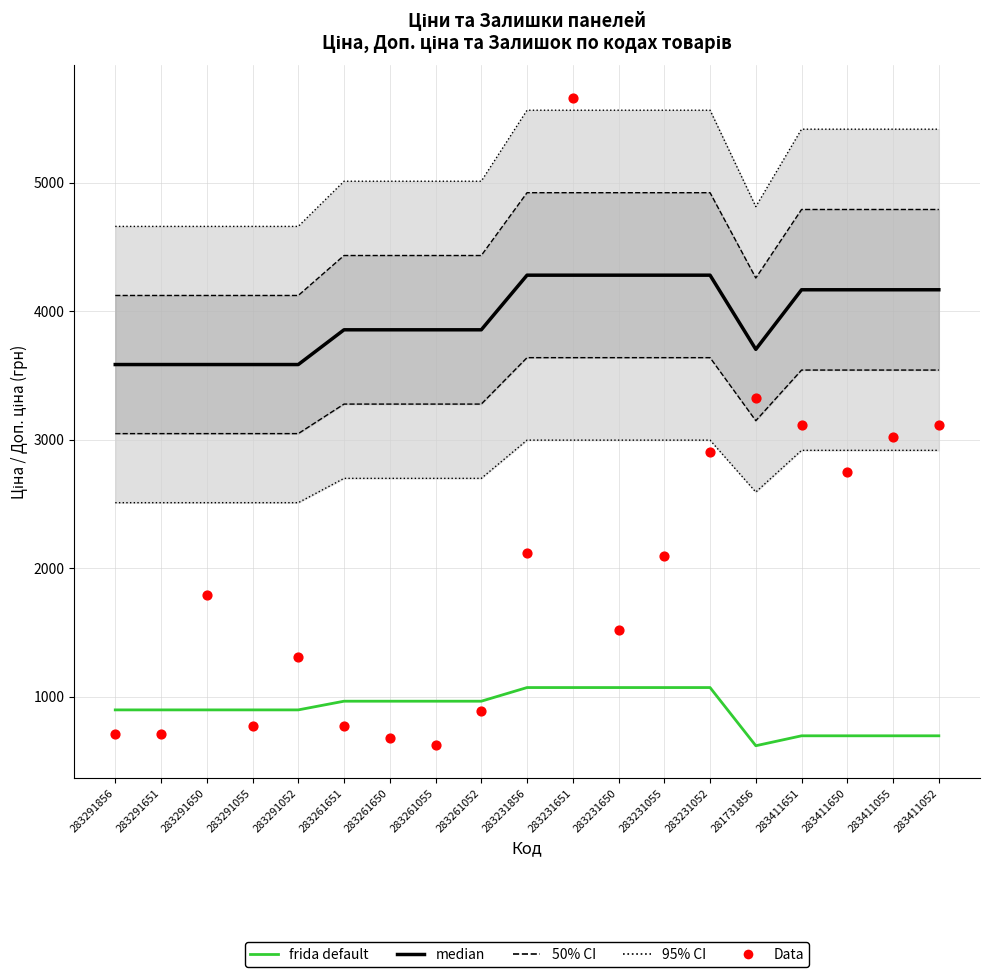

Is the value of median at 283291651 greater than the value of frida default at 281731856?

Yes